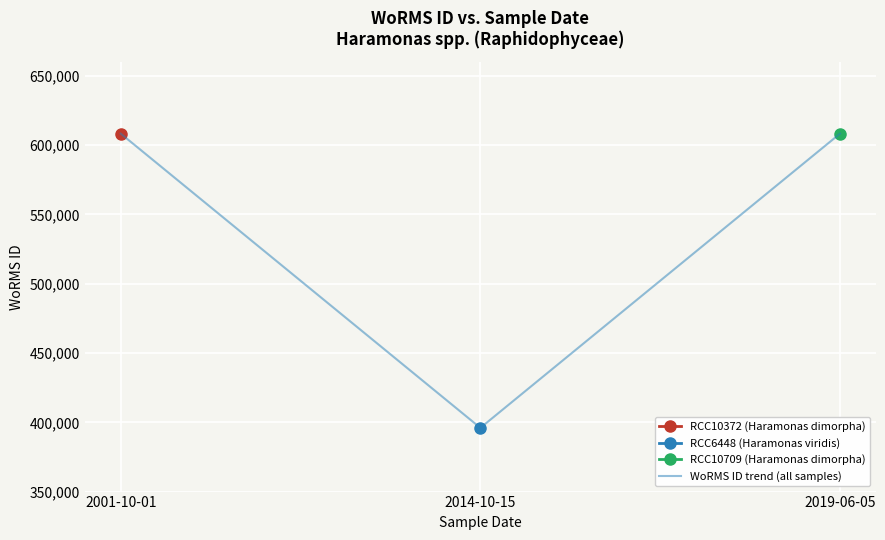

How many data points does each series have?

3